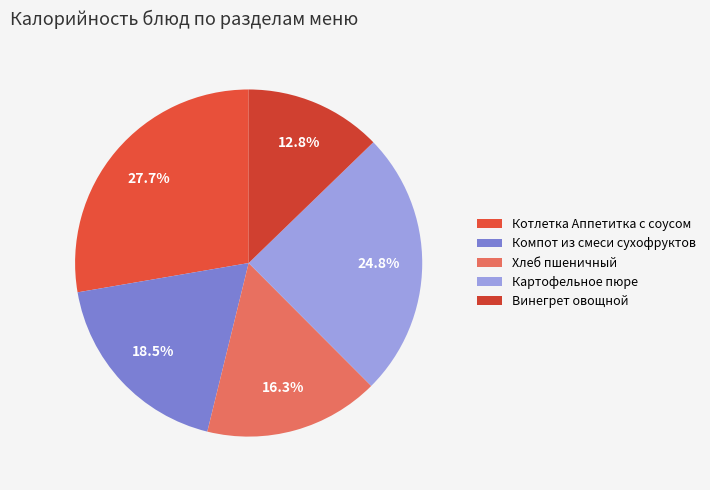

Does any single category account for the majority?

No